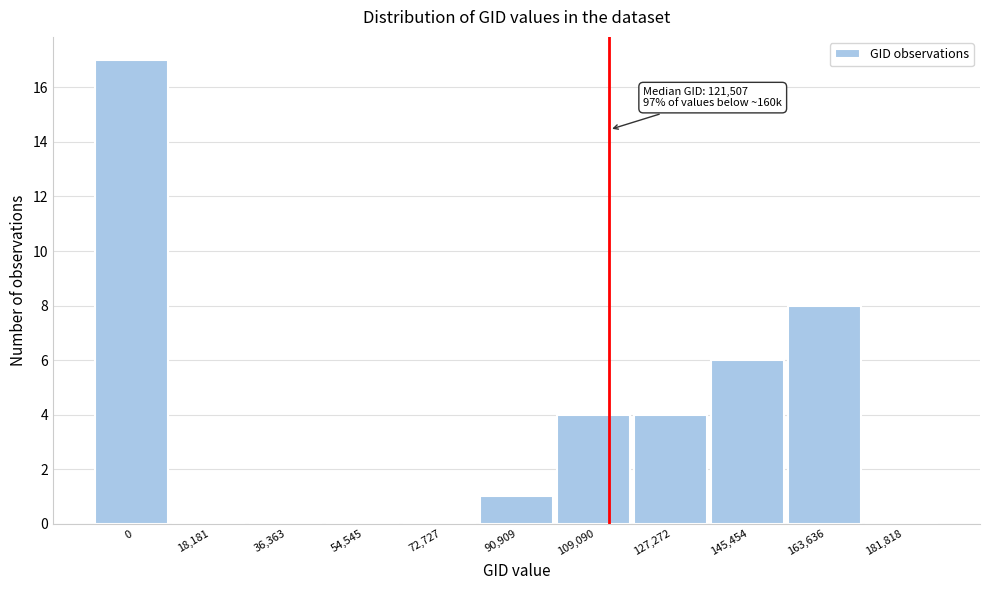

Reading right to left, what are all the values shown in this chart?

181,818=0	163,636=8	145,454=6	127,272=4	109,090=4	90,909=1	72,727=0	54,545=0	36,363=0	18,181=0	0=17